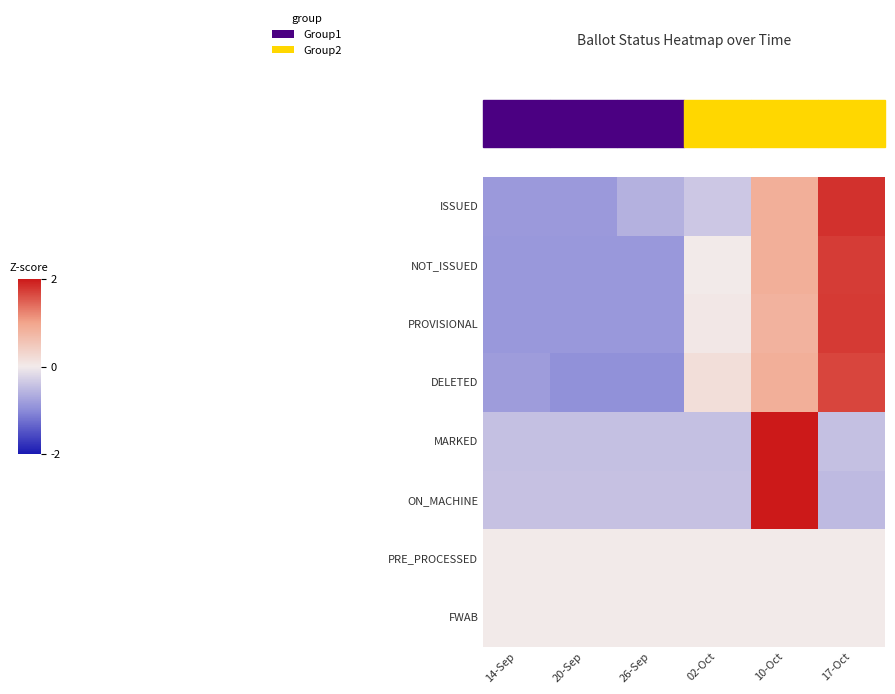

Rank the series at 20-Sep from highest to lowest value.

PRE_PROCESSED, FWAB, ON_MACHINE, MARKED, ISSUED, NOT_ISSUED, PROVISIONAL, DELETED